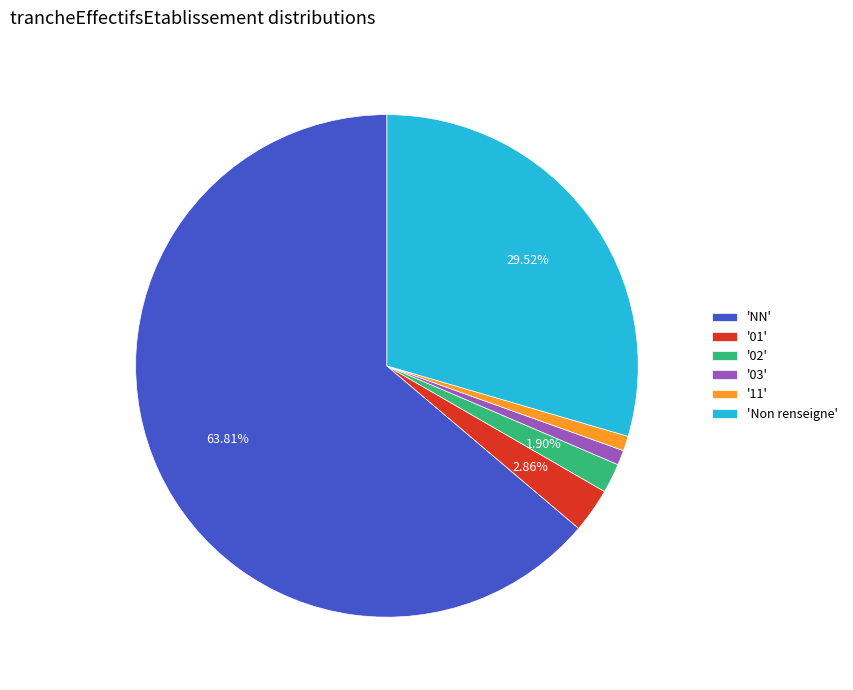

Is there any slice that represents more than half of the pie?

Yes